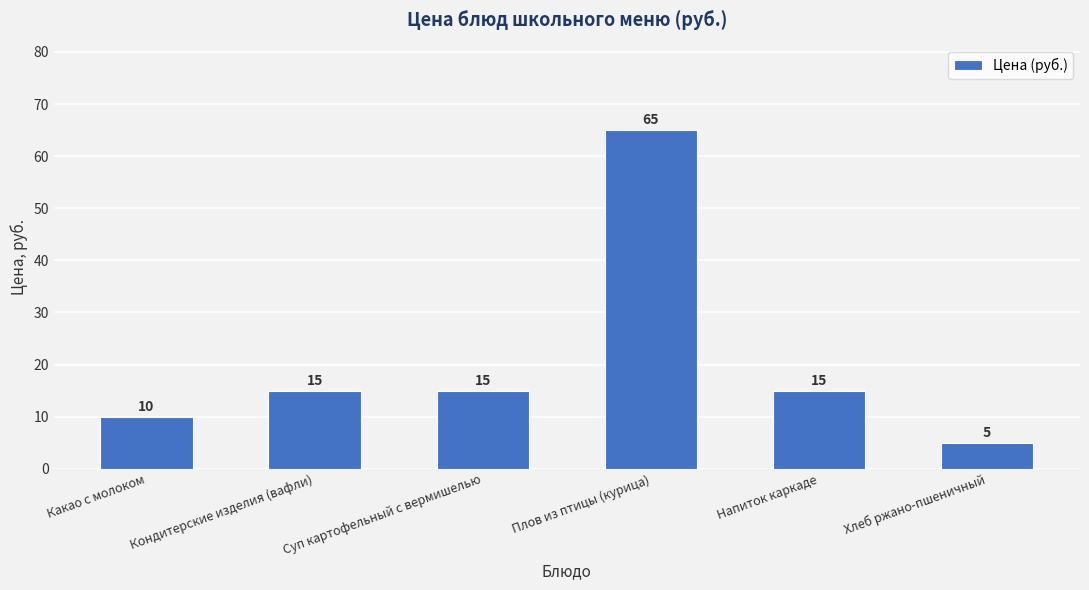

Reading left to right, extract all data points from this chart.

Какао с молоком=10	Кондитерские изделия (вафли)=15	Суп картофельный с вермишелью=15	Плов из птицы (курица)=65	Напиток каркаде=15	Хлеб ржано-пшеничный=5